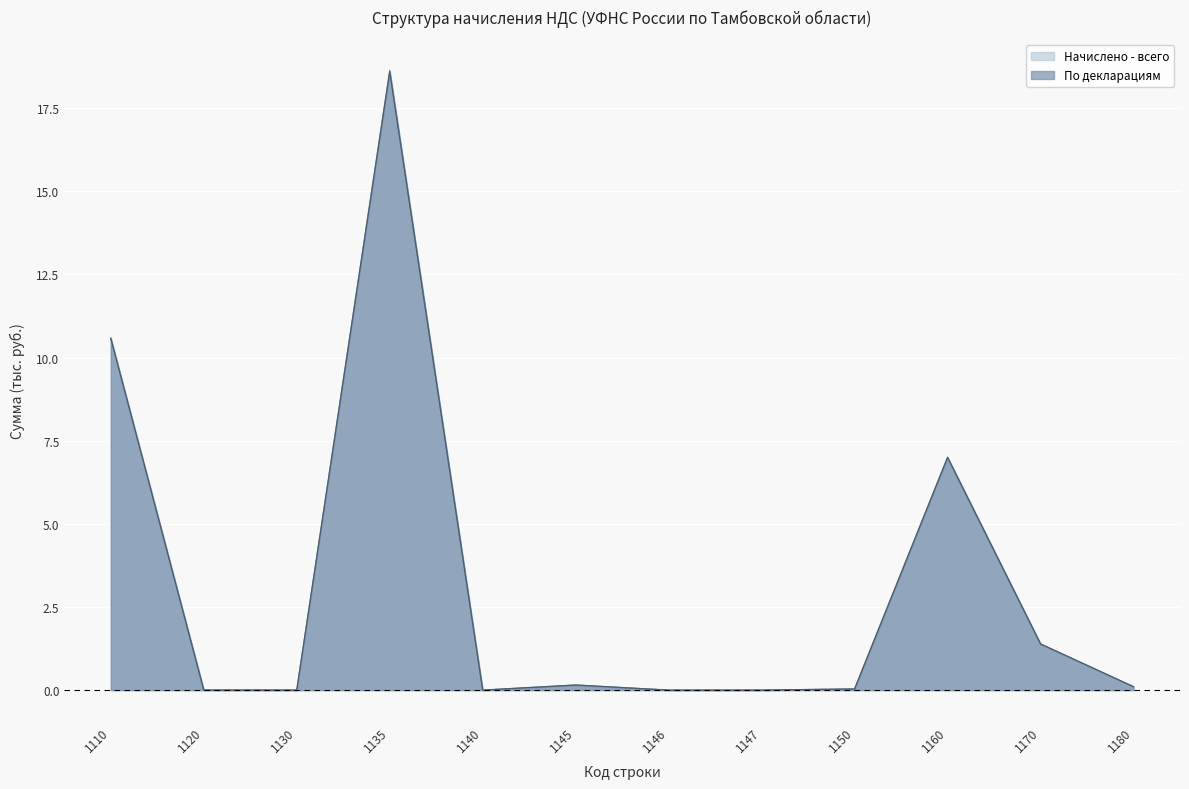

How many distinct data groups are displayed?

2